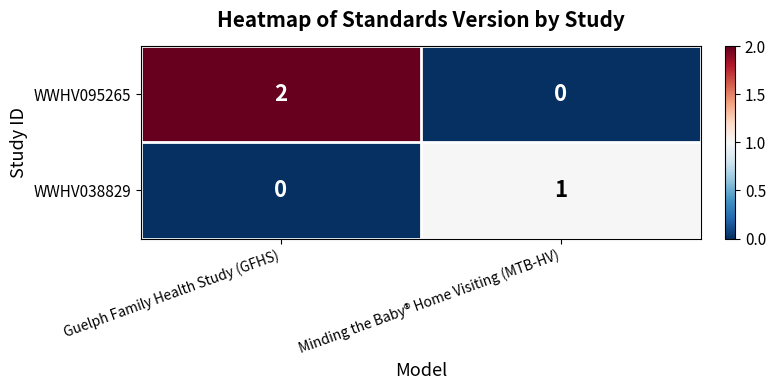

Is the value of WWHV038829 at Minding the Baby® Home Visiting (MTB-HV) greater than the value of WWHV095265 at Guelph Family Health Study (GFHS)?

No